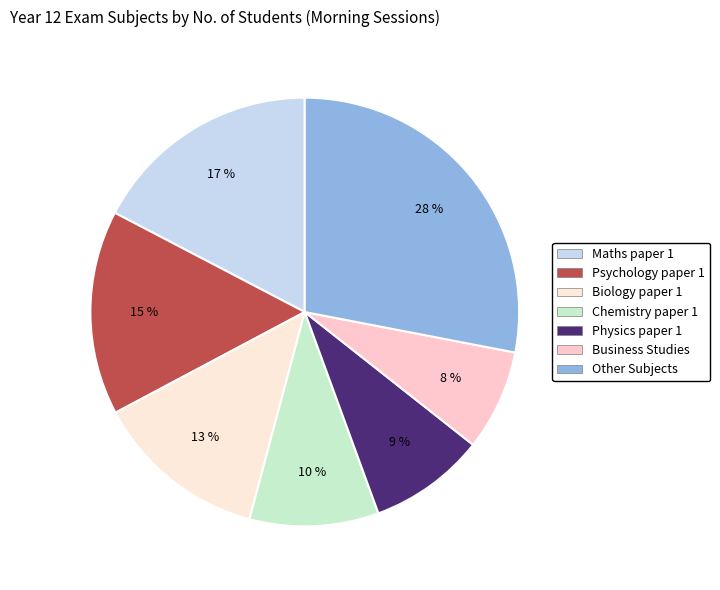

How many segments does this pie chart have?

7